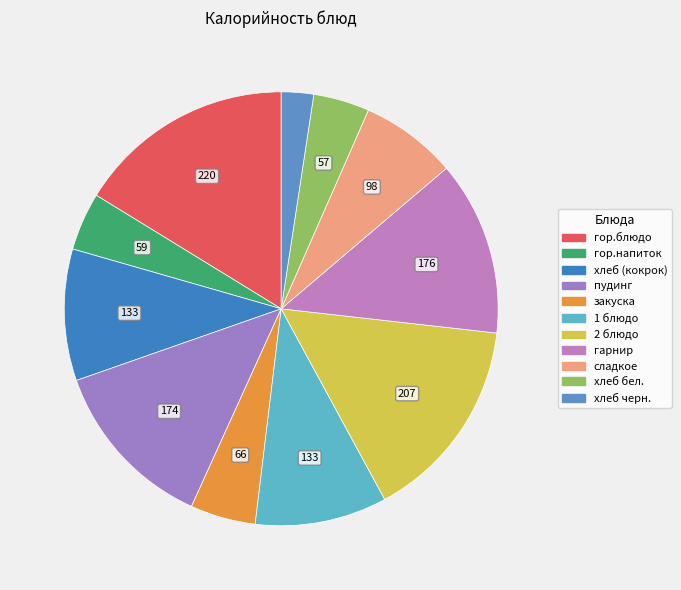

What is the total percentage of гор.напиток and хлеб черн.?

6.7%